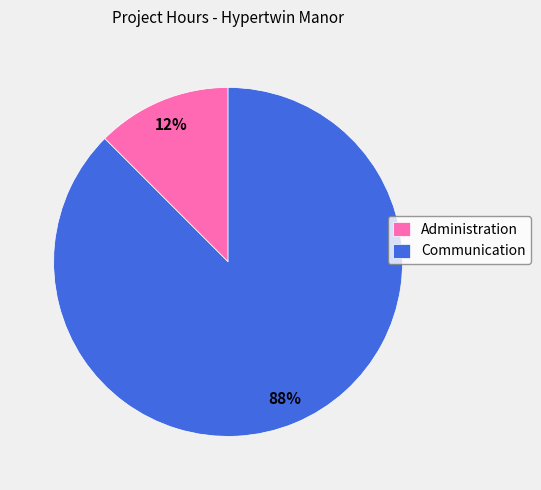

Which has a higher value, Communication or Administration?

Communication